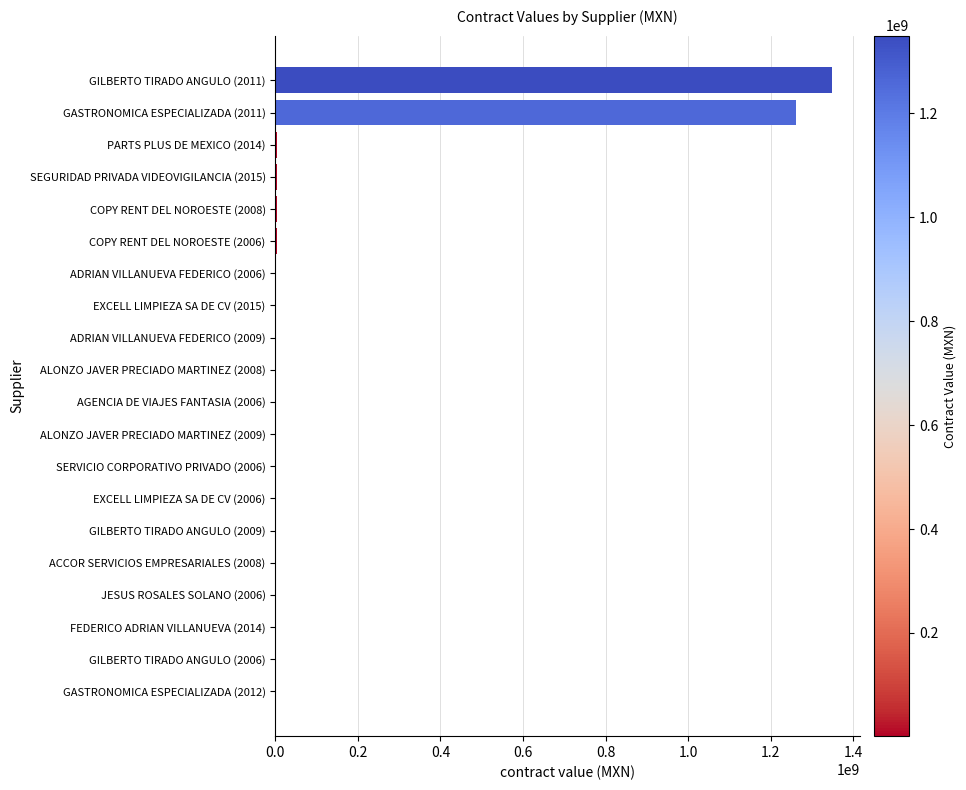

What is the greatest value displayed?

1349552635.0